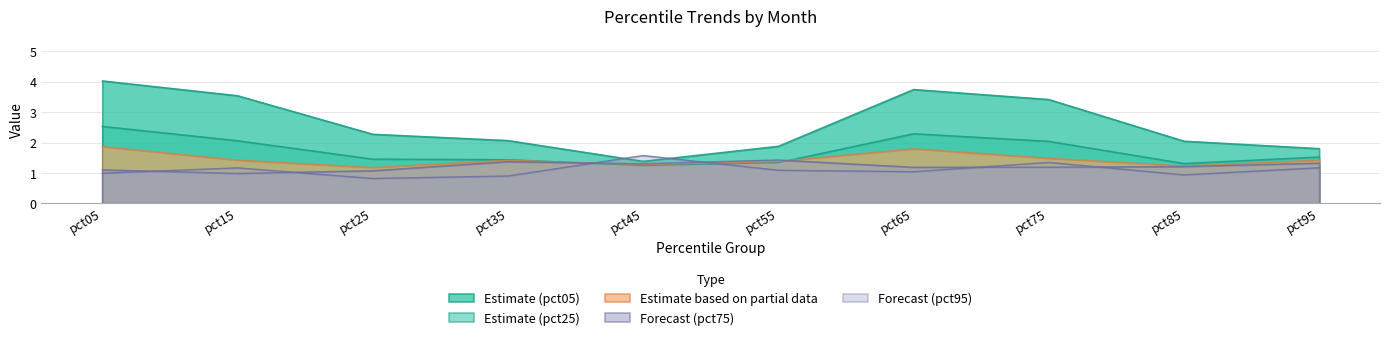

True or false: pct25 and pct05 cross at least once.

False